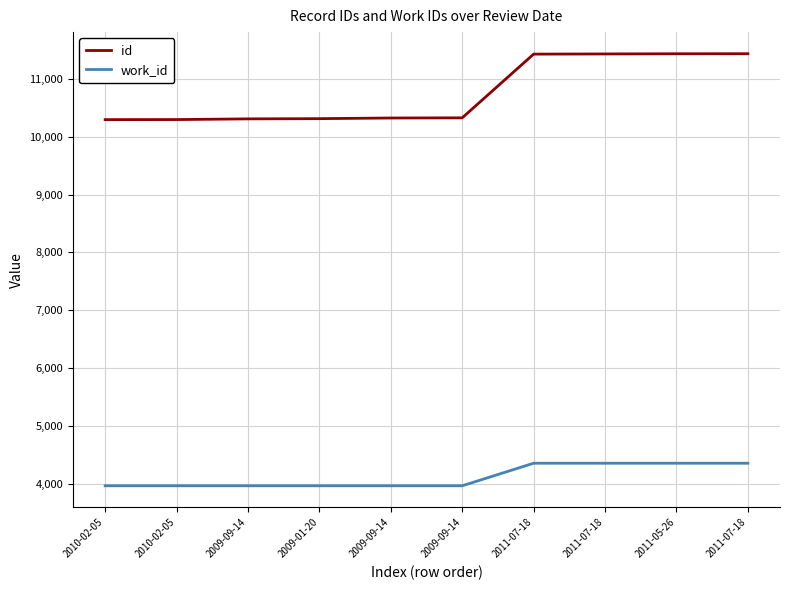

Is this an area chart (filled region under the line)?

No